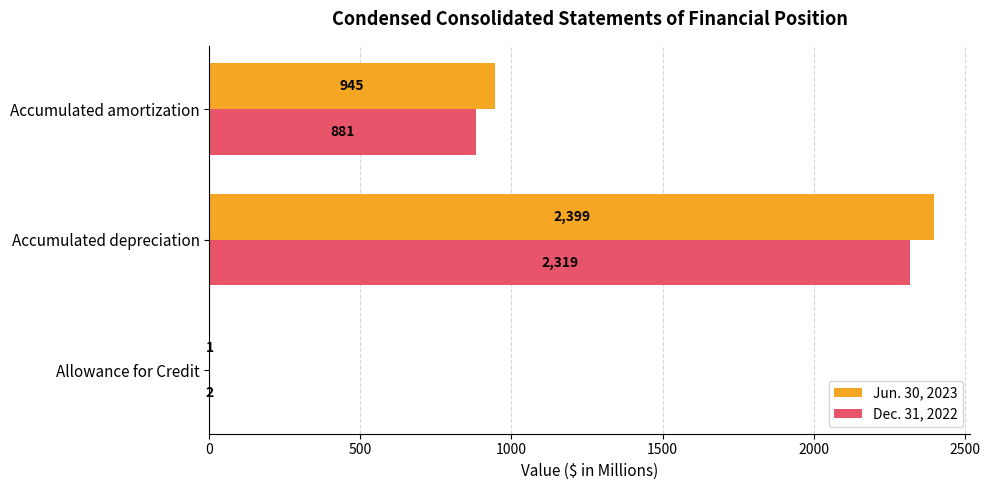

Which series changed the most between Allowance for Credit and Accumulated depreciation?

Jun. 30, 2023